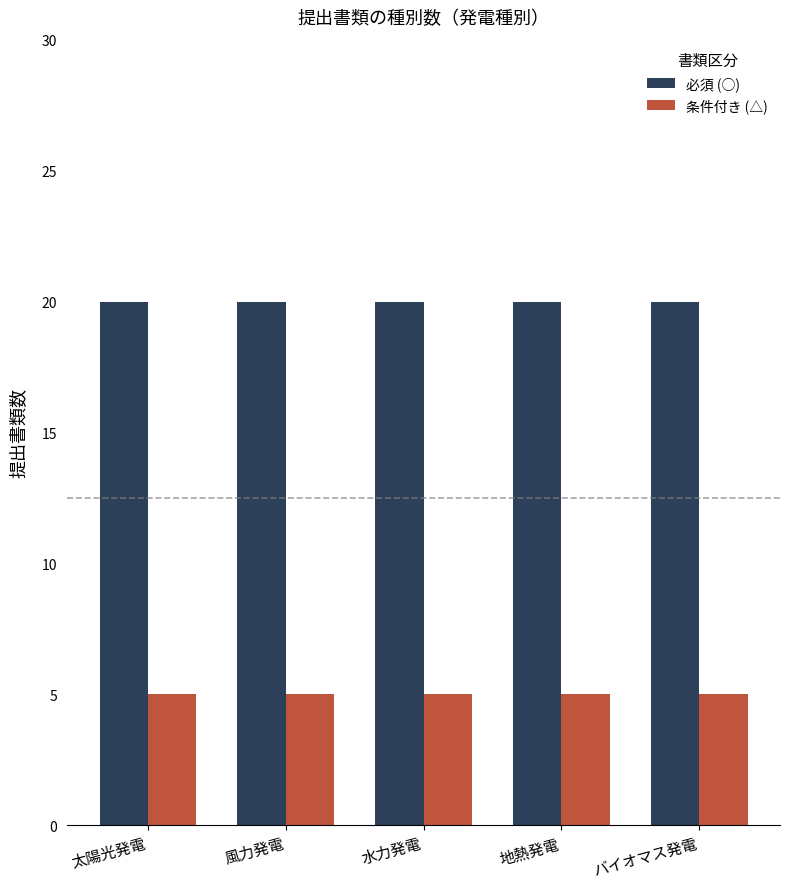

What is the maximum value shown in the chart?

20